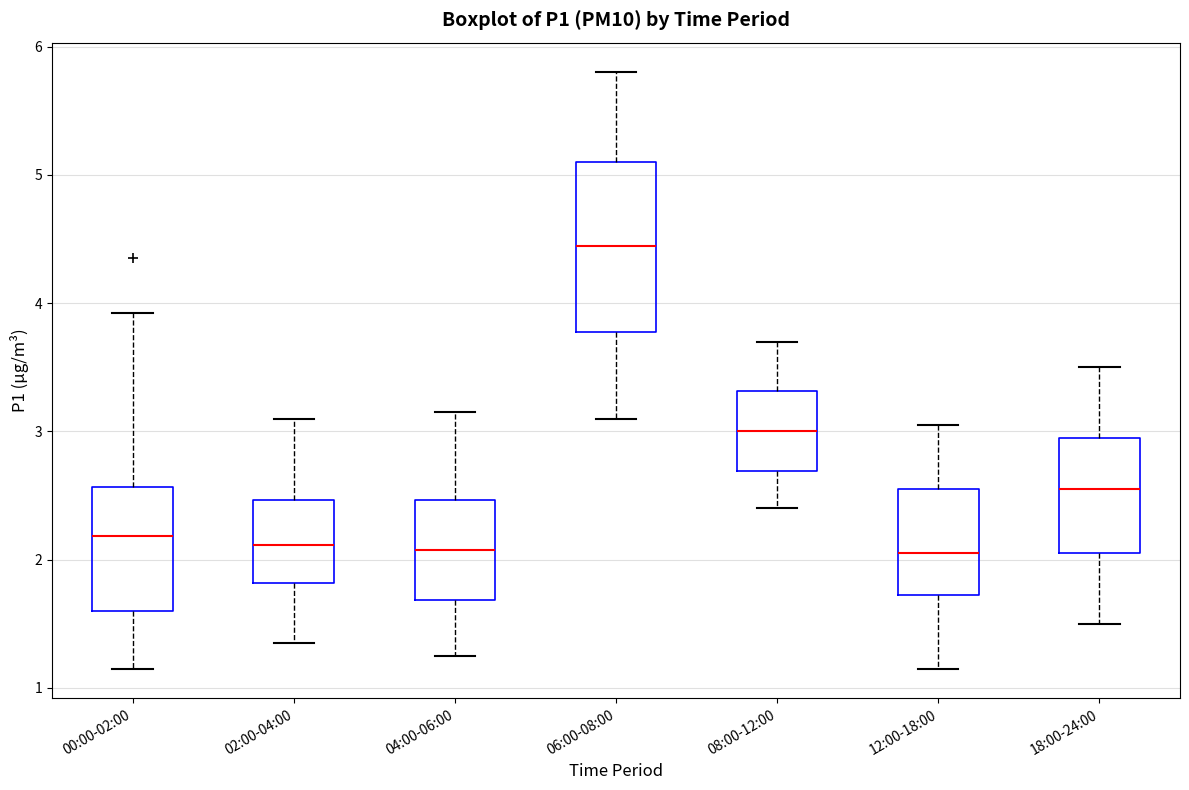

Where does the median line of the box for 00:00-02:00 sit on the y-axis? The values are not printed on the chart, so give them approximately, as read against the axis.

2.2